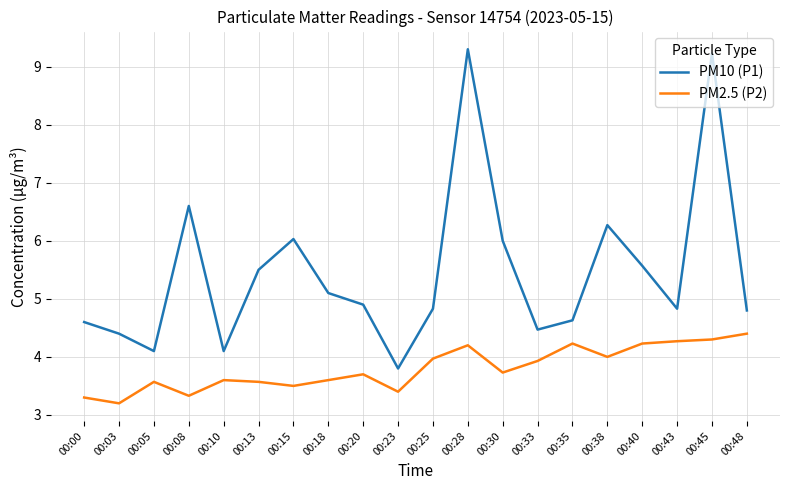

True or false: PM2.5 (P2) has a value of 2.5 at 00:33.

False